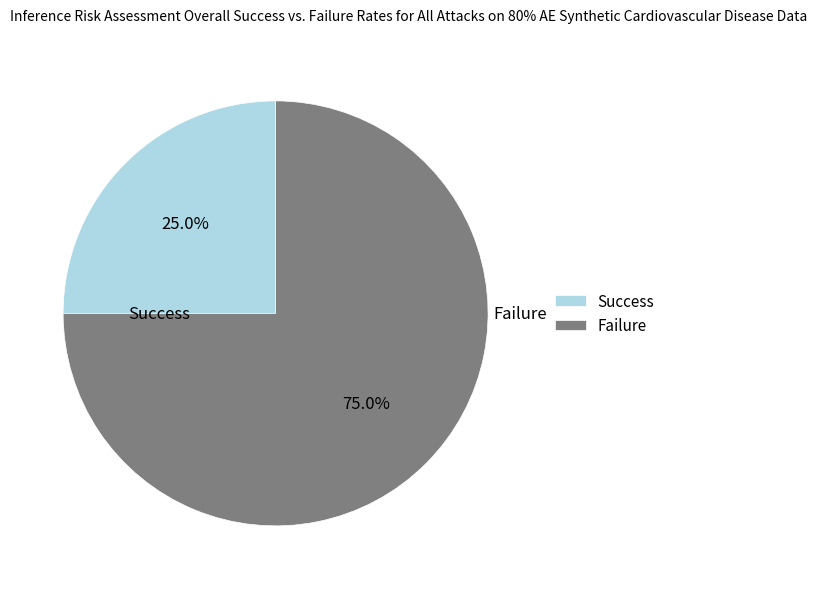

Do Success and Failure together represent more than half of the pie?

Yes